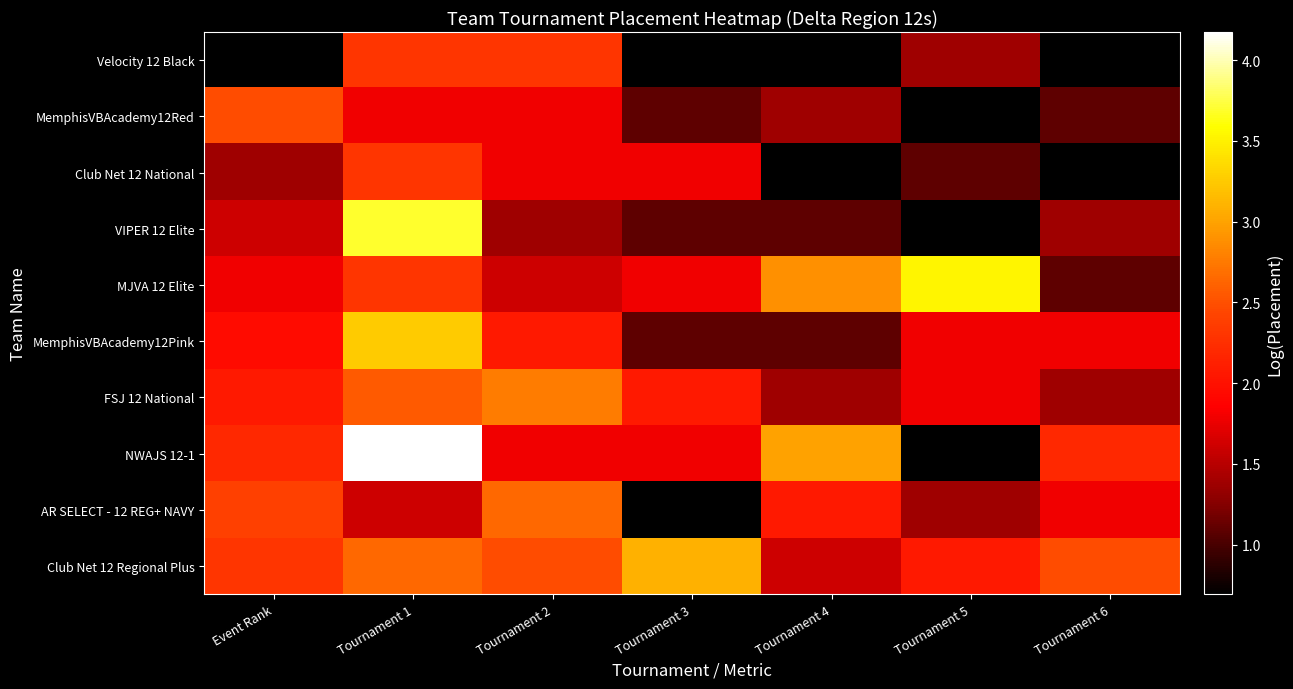

How many categories are shown in the chart?

7